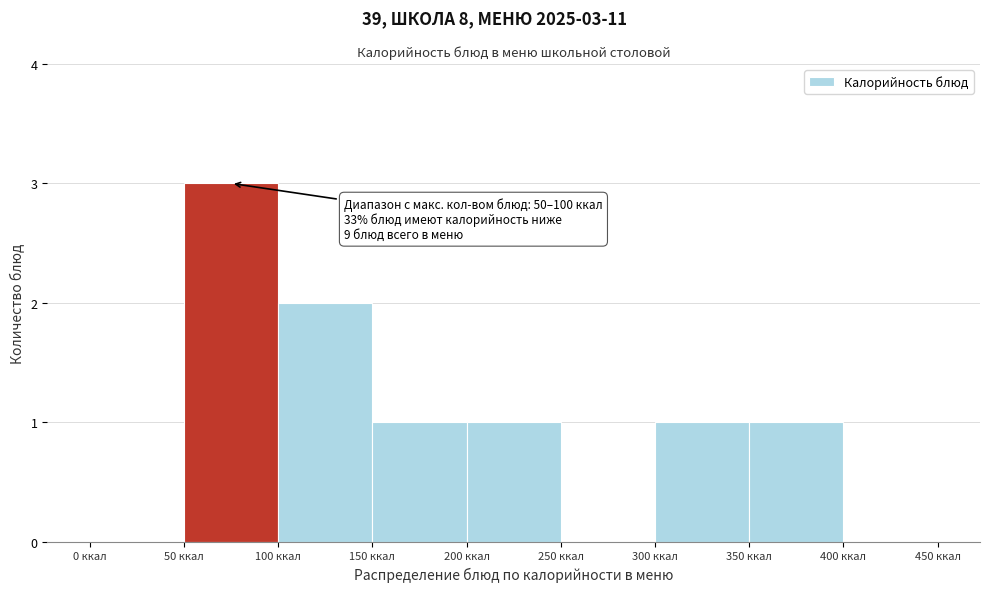

Over which range of the x-axis is the bar tallest?

50 to 100